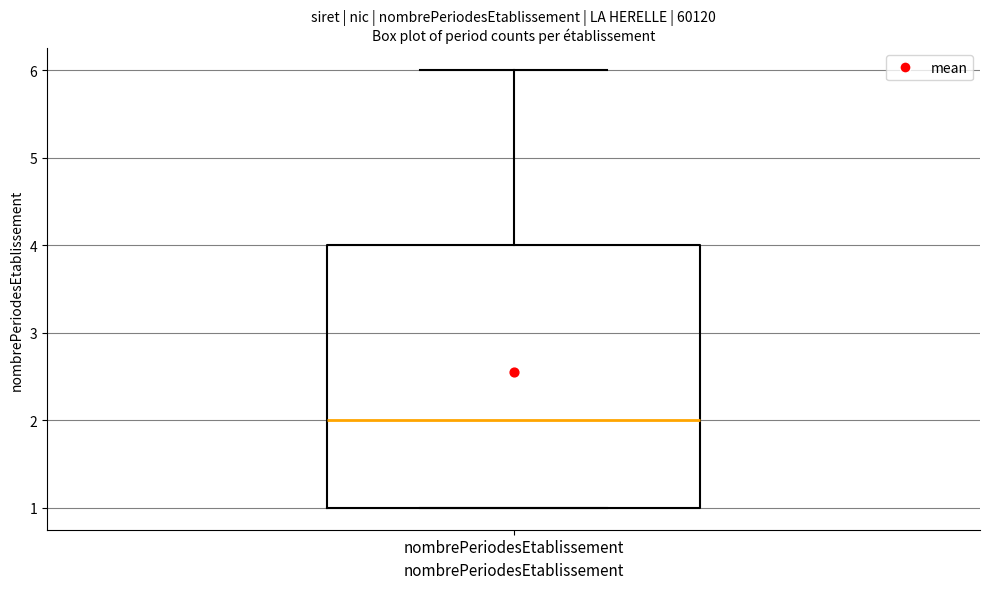

Read this box plot against the y-axis: the position of the median line, the range covered by the box, and the ends of both whiskers. The values are not printed on the chart, so give them approximately, as read against the axis.

median 2, box 1 to 4, whiskers 1 to 6